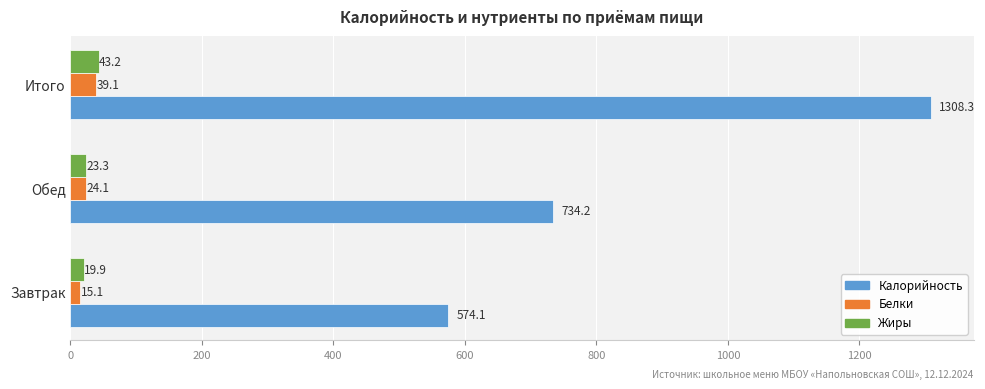

At how many categories does at least one series exceed 1084?

1